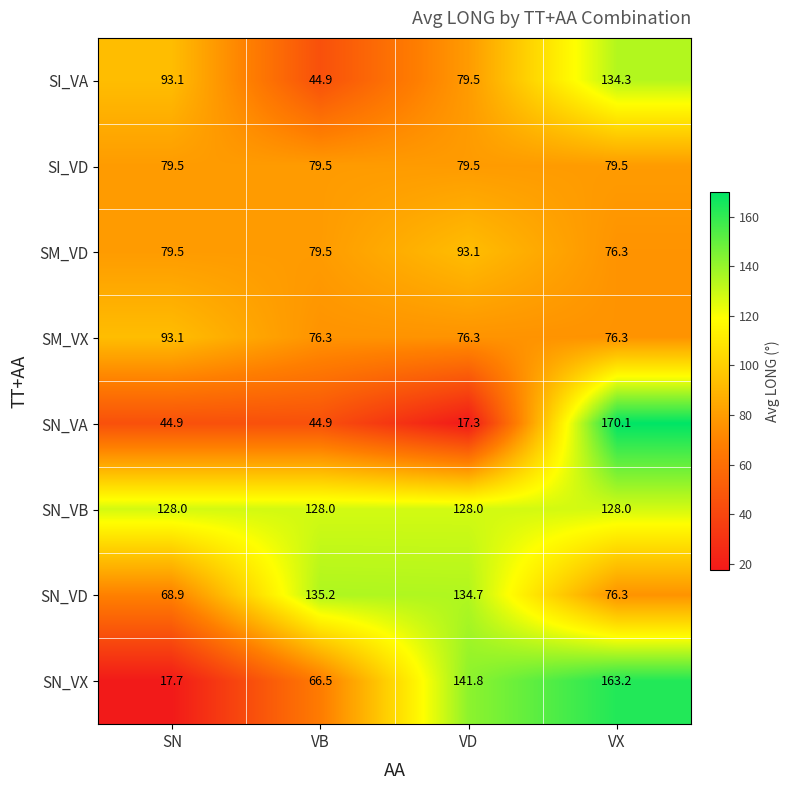

What is the sum of the SN_VA values at VB and VD?

62.2